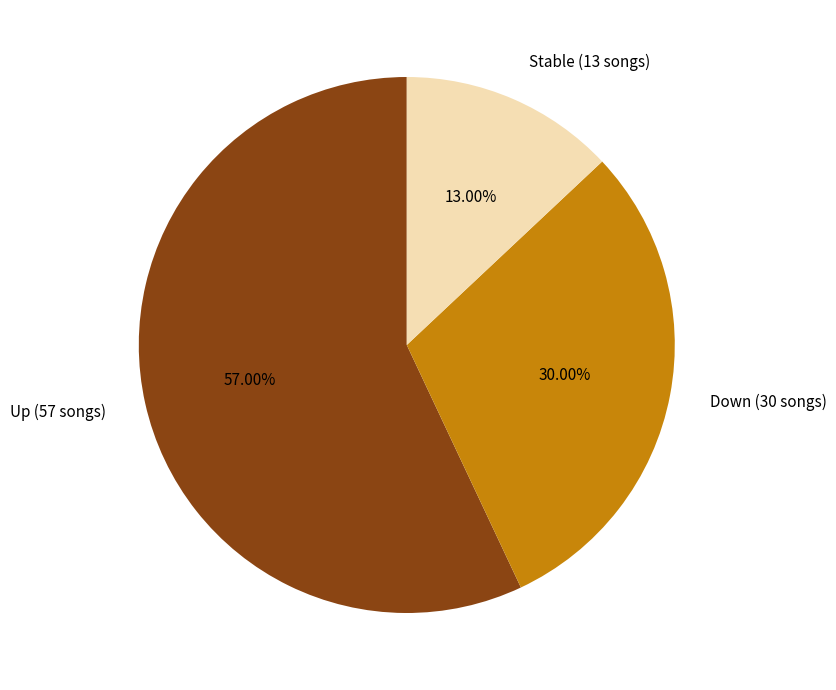

Between Down (30 songs) and Stable (13 songs), which is larger?

Down (30 songs)